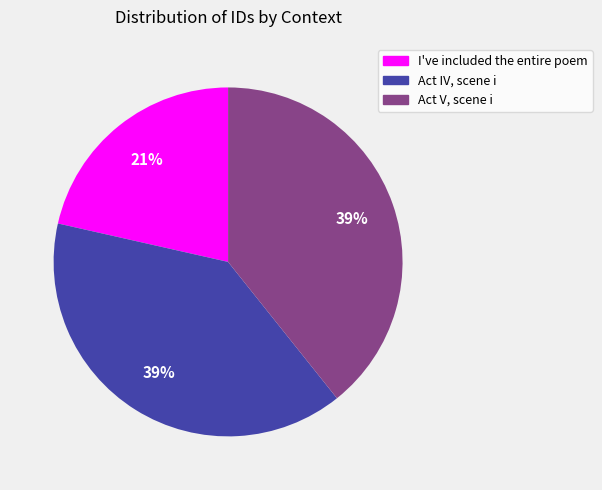

The I've included the entire poem slice represents 31% of the pie. True or false?

False